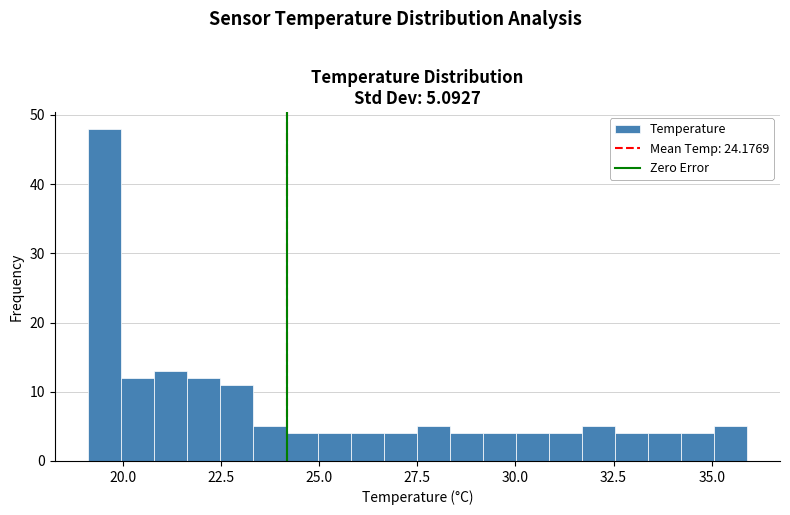

Read against the x-axis, roughly where is the centre of the tallest bar?

19.5